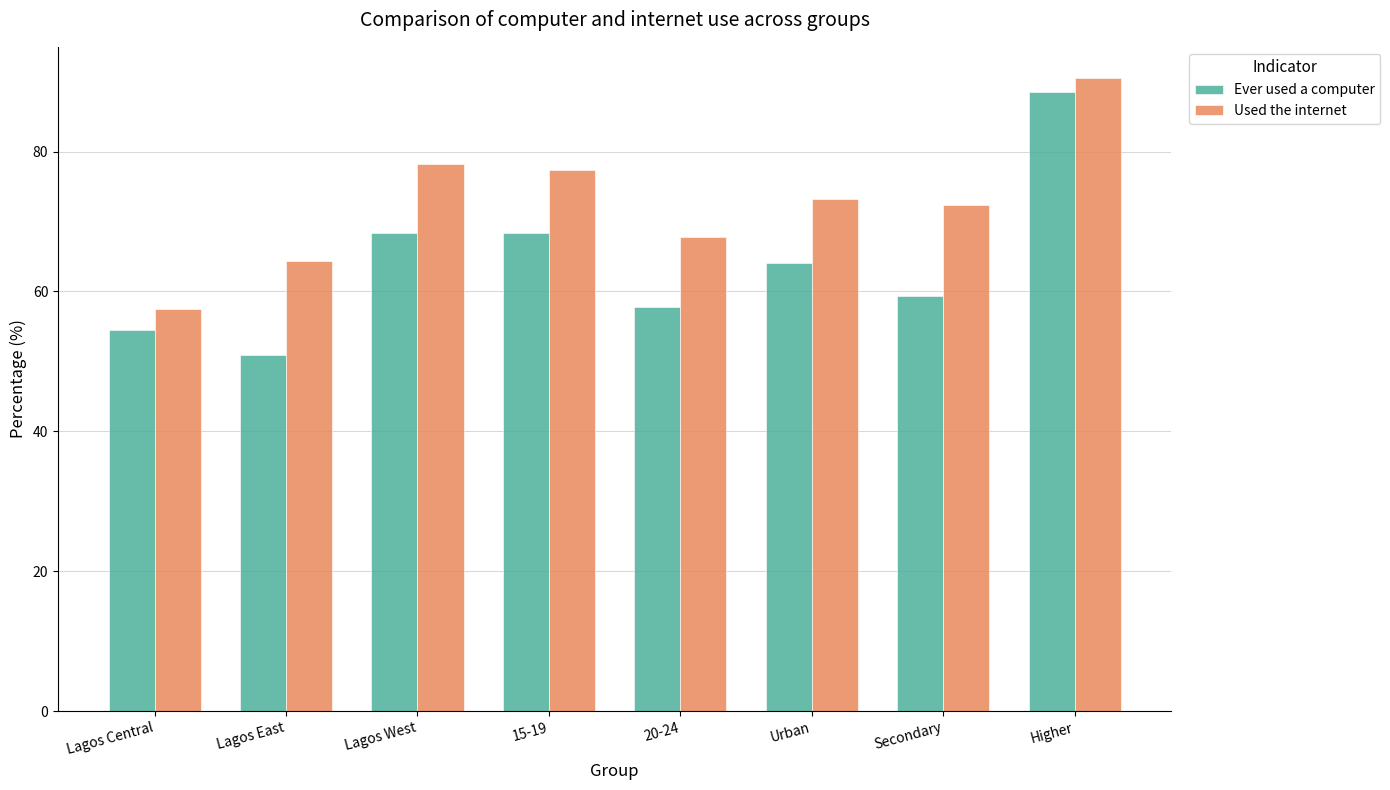

At which label does Used the internet first exceed 73?

Lagos West